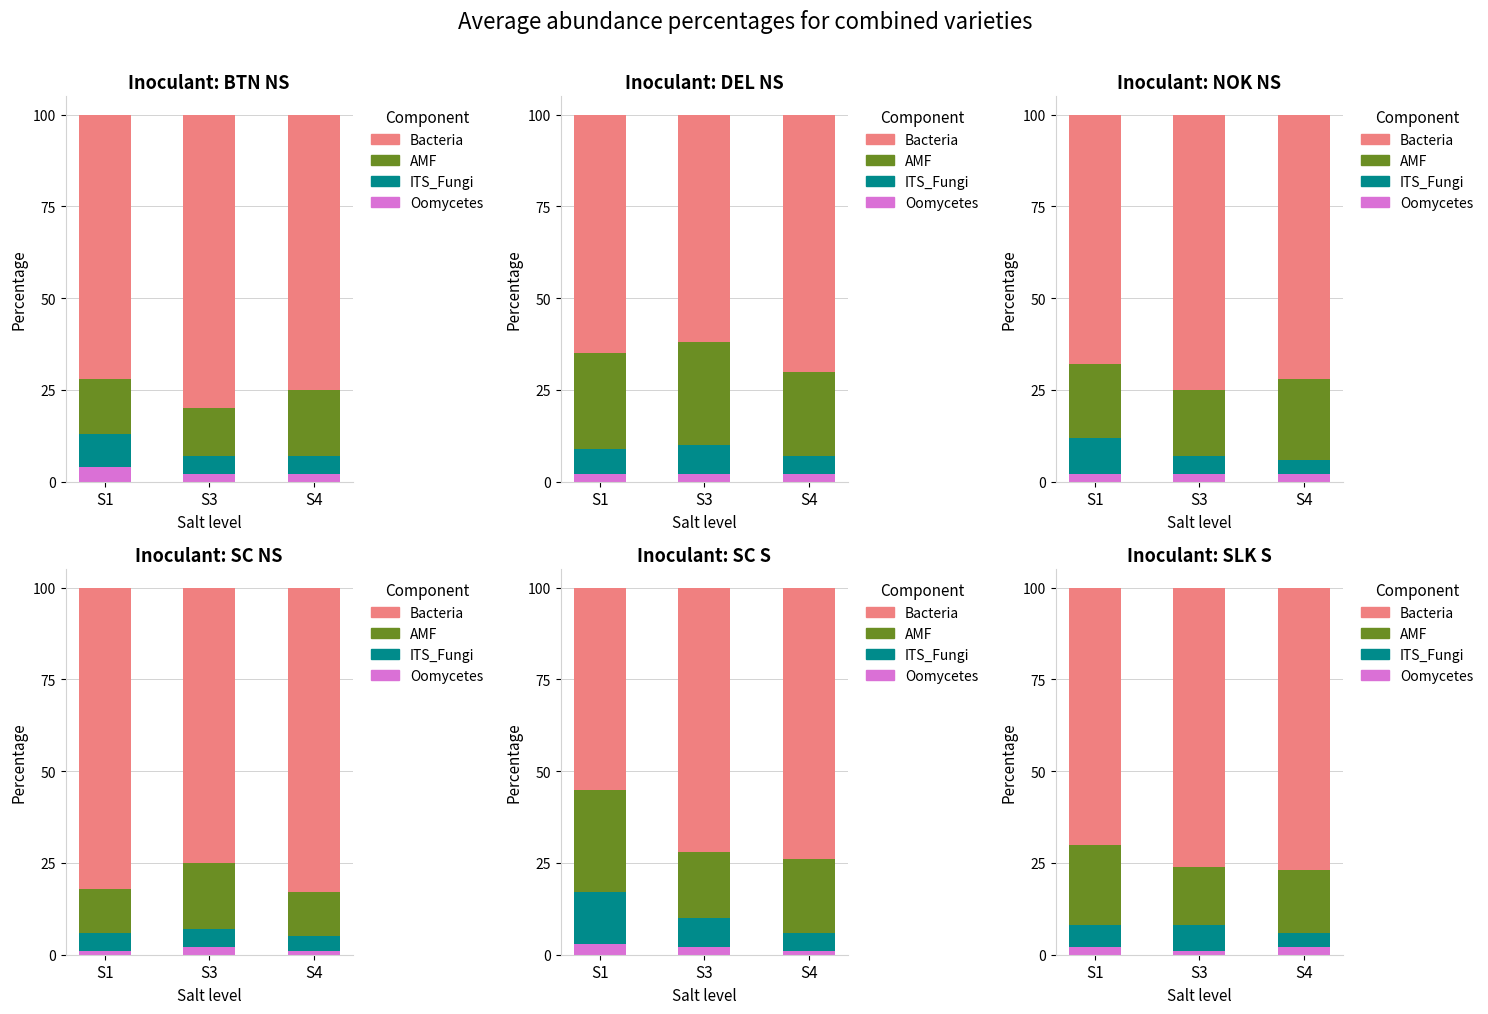

At S1, list the series in order from largest to smallest.

Bacteria, AMF, ITS_Fungi, Oomycetes